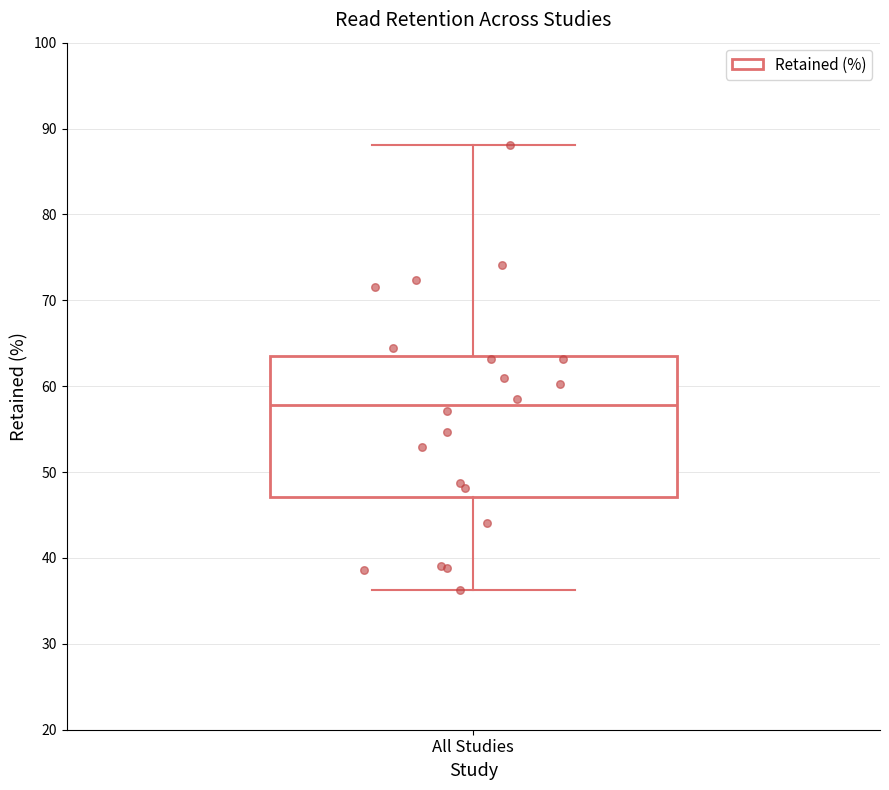

Transcribe this box plot: give where the median line is, the range the box spans, and where the two whiskers end, as read against the y-axis. The values are not printed on the chart, so give them approximately, as read against the axis.

median 58, box 47 to 64, whiskers 36 to 88